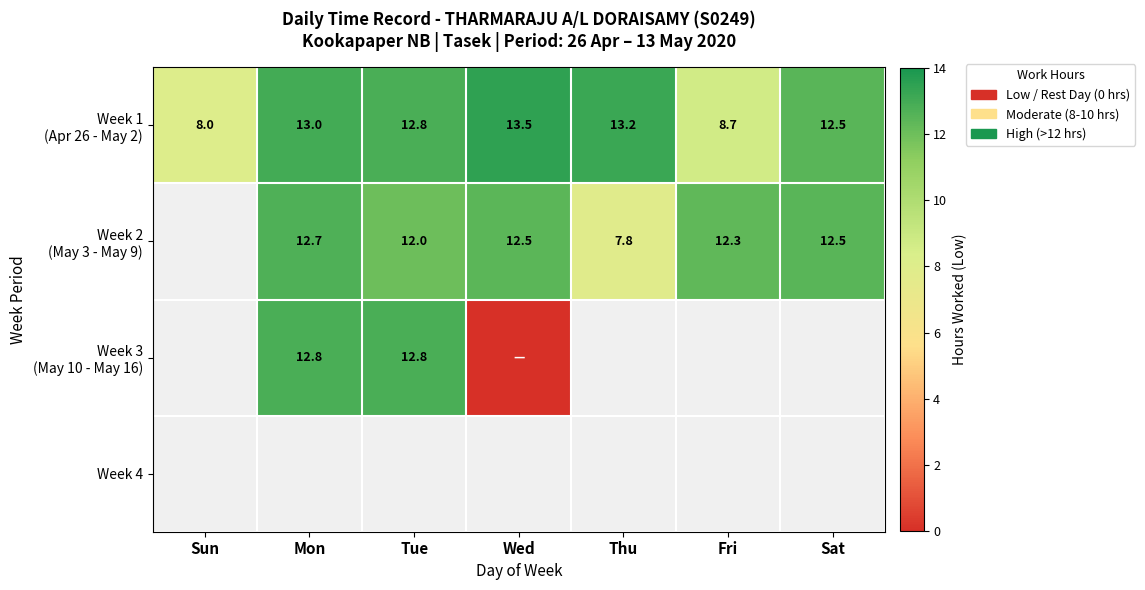

Rank the series by their maximum value, from highest to lowest.

Week 1 (Apr 26 - May 2), Week 3 (May 10 - May 16), Week 2 (May 3 - May 9), Week 4